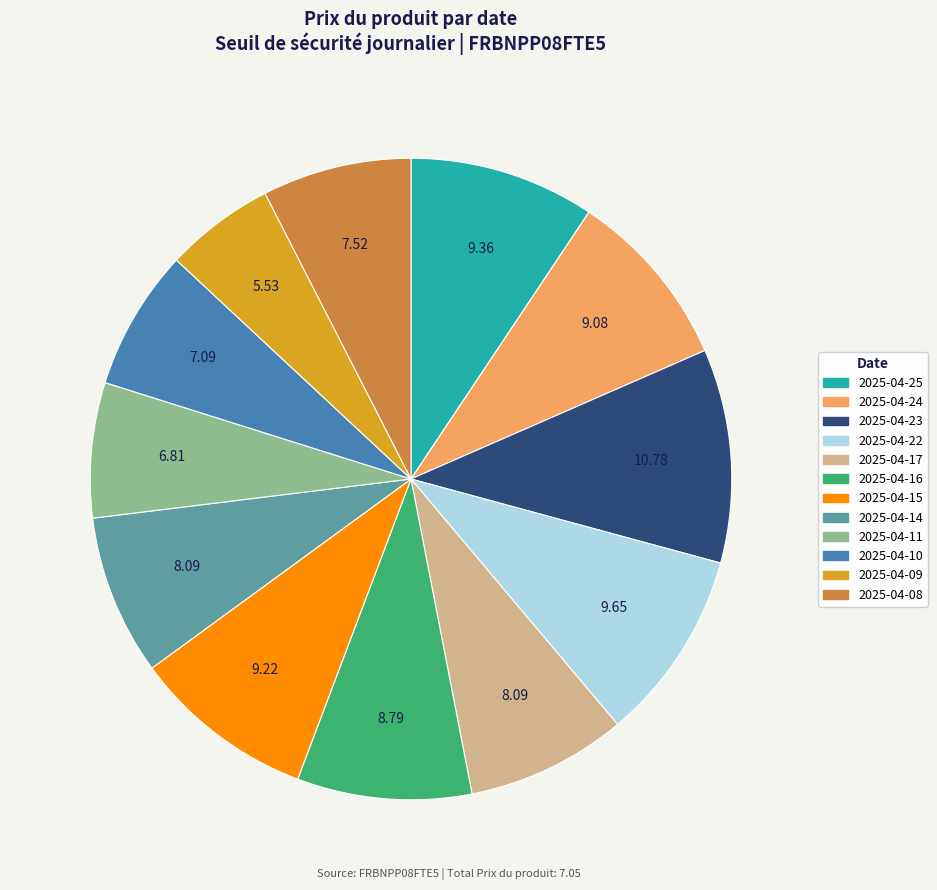

Is 2025-04-17 the majority of the pie?

No